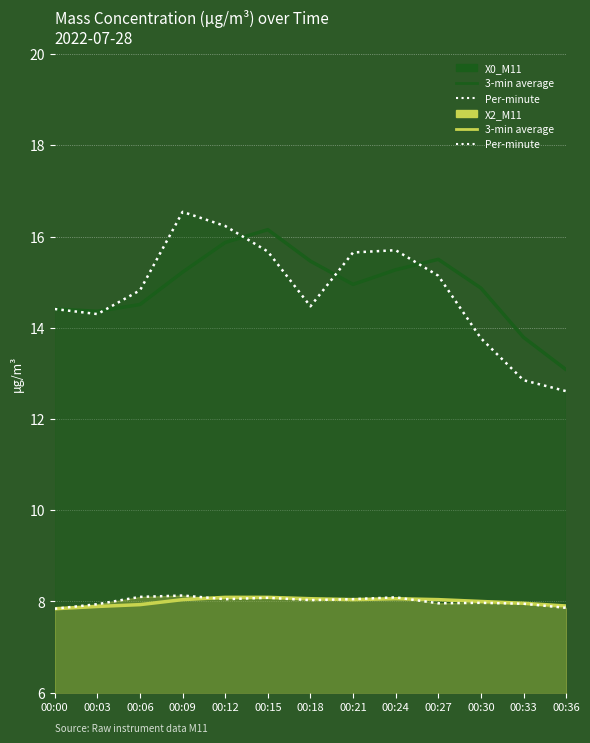

In X0_M11 3-min avg, how many points are lower than both neighbors (excluding endpoints)?

2